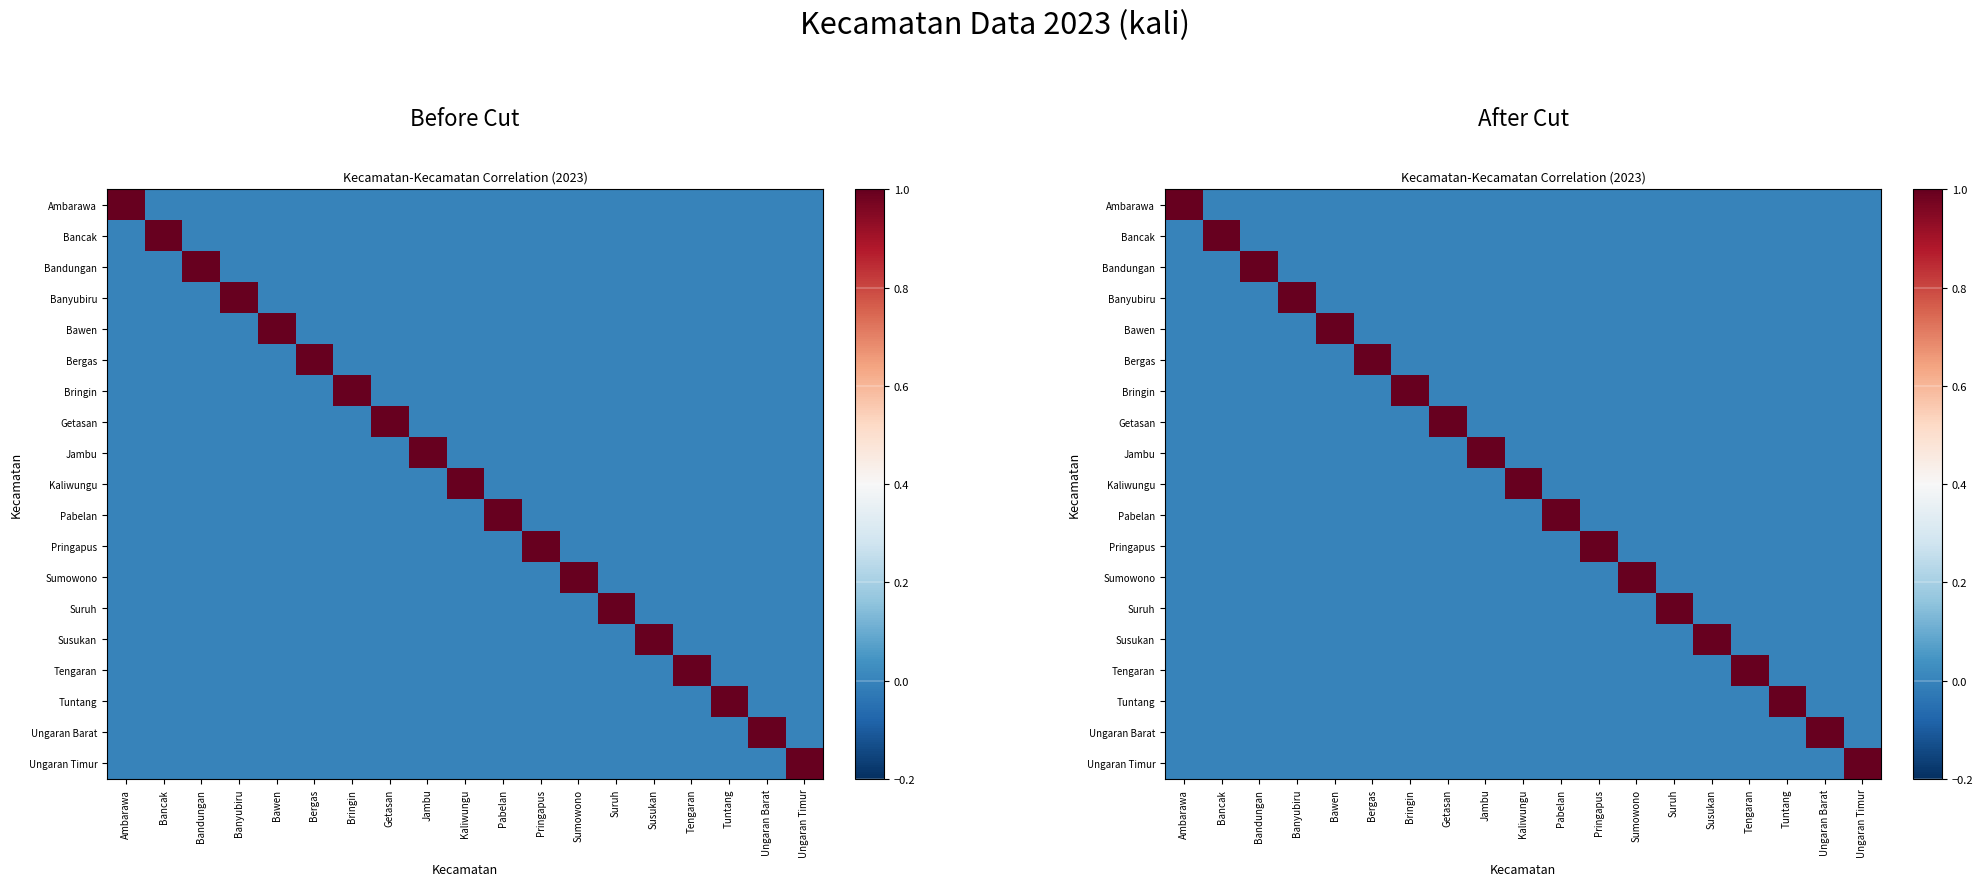

How many values in the Susukan series exceed 0?

1